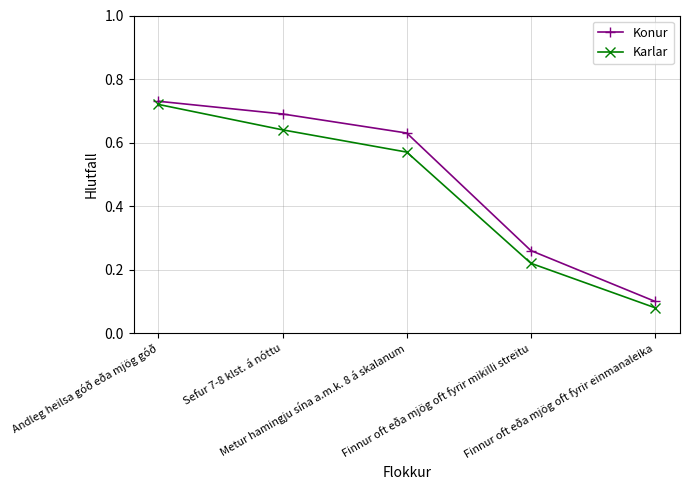

True or false: Karlar and Konur intersect in this chart.

False